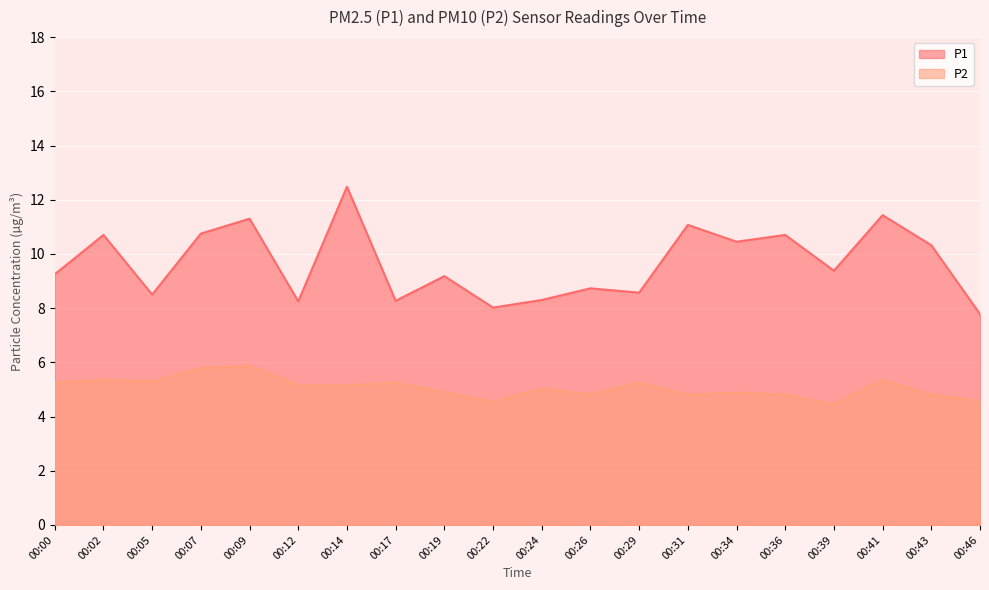

At 00:14, list the series in order from smallest to largest.

P2, P1